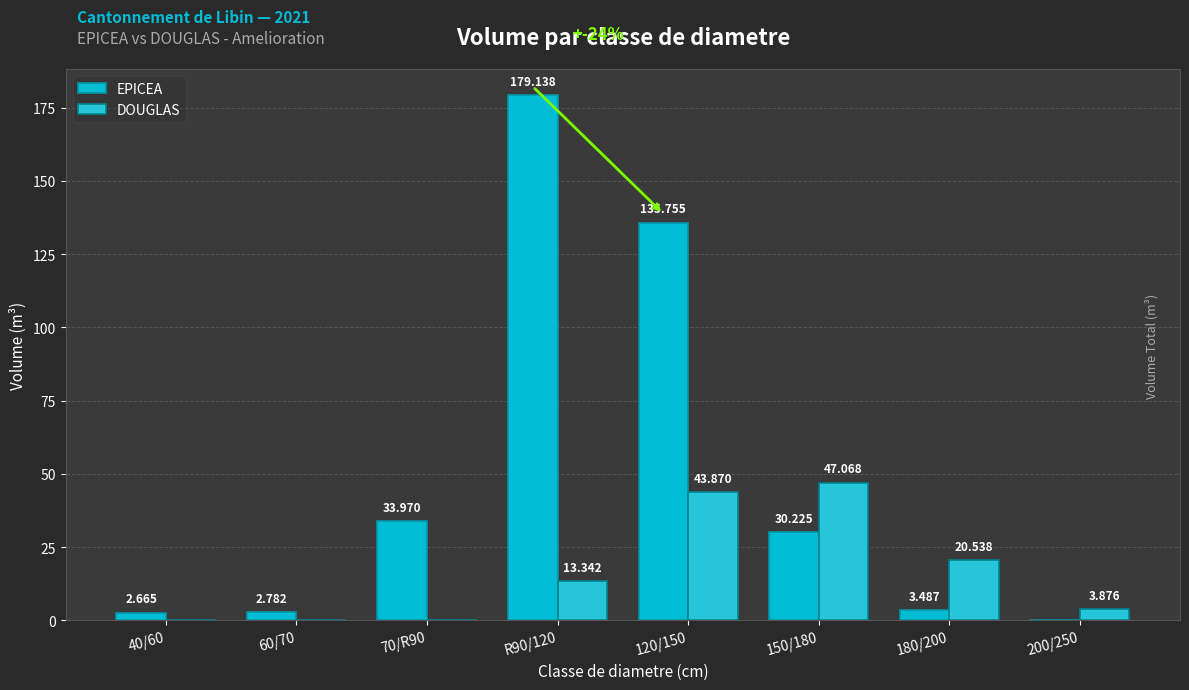

What is the spread (max minus min) of values at 200/250?

3.9